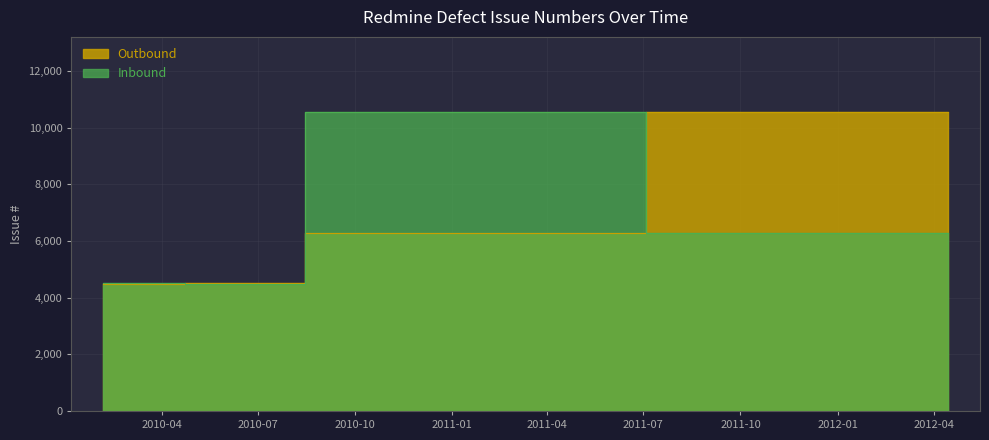

At how many categories does at least one series exceed 7468?

2